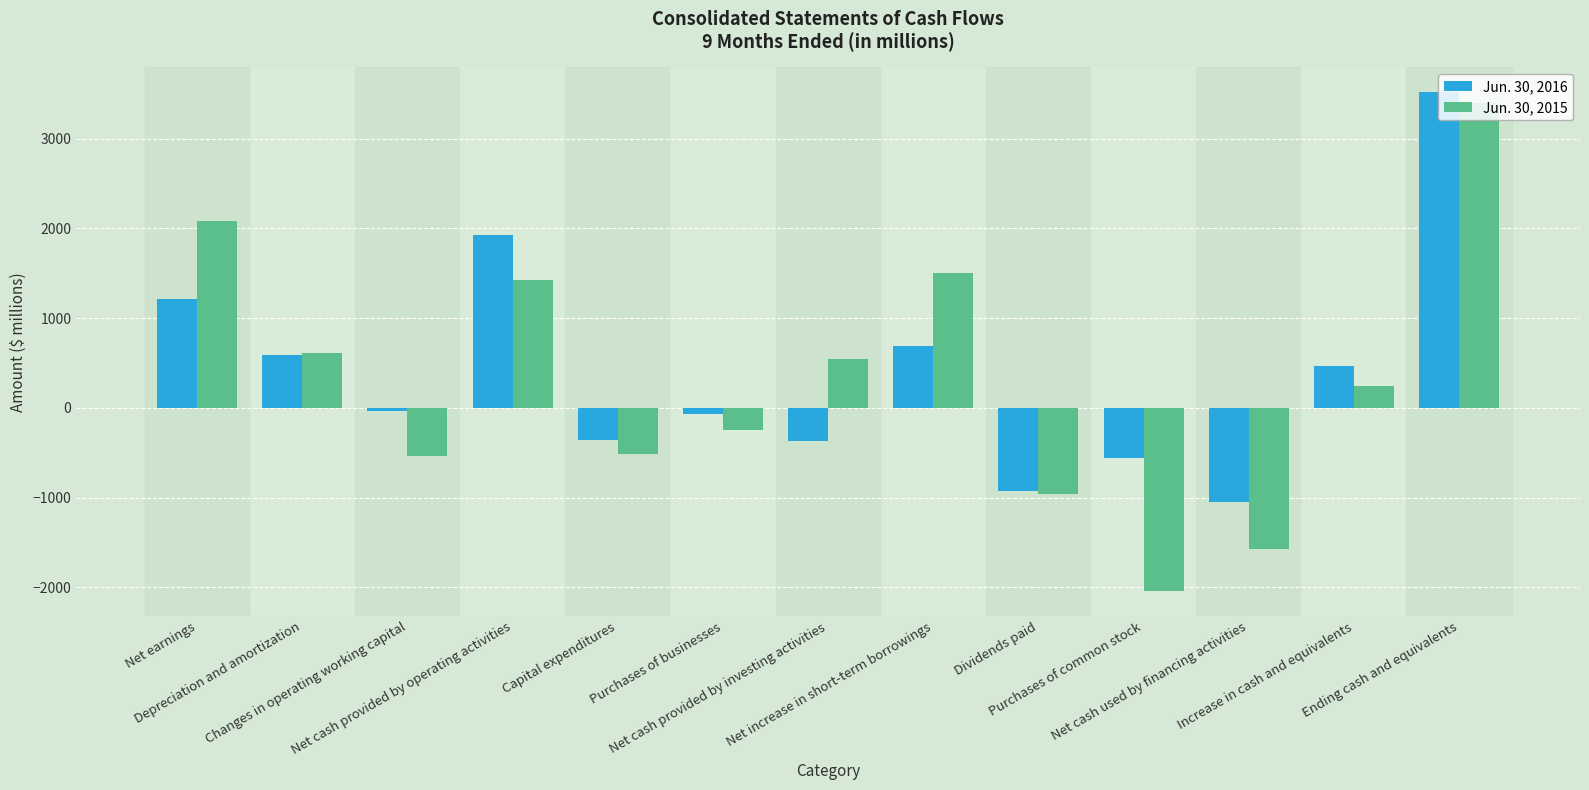

How many values in Jun. 30, 2015 are below zero?

6